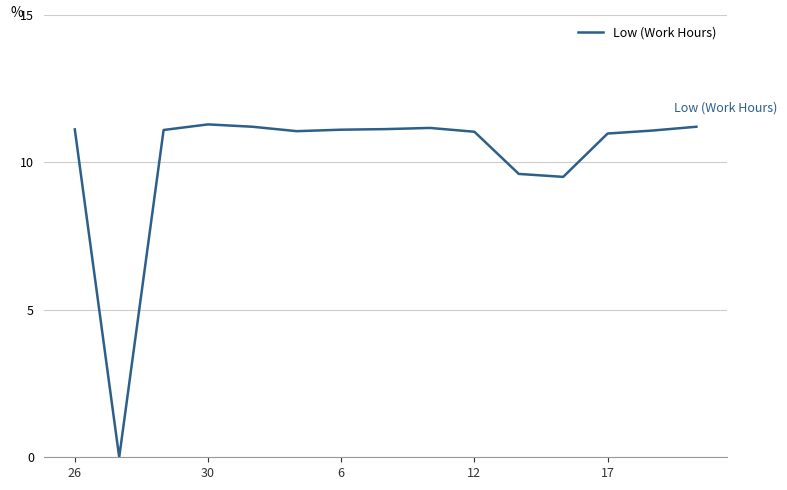

What is the difference between the maximum and minimum values?

11.3